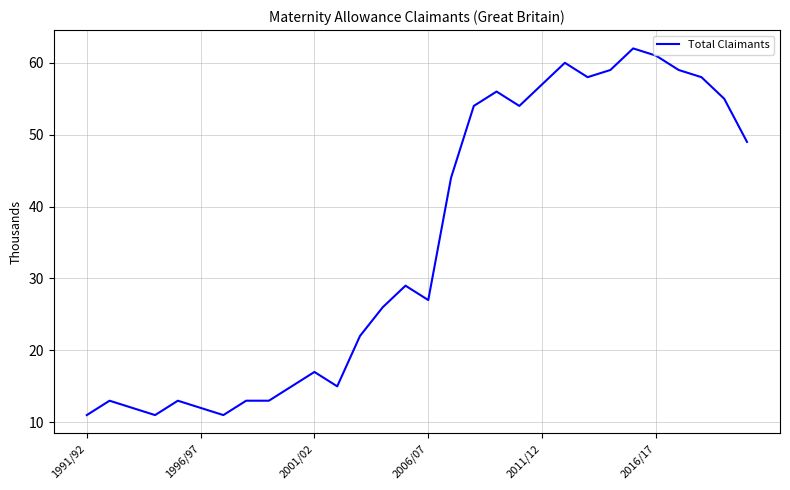

What is the difference between the maximum and minimum values?

51